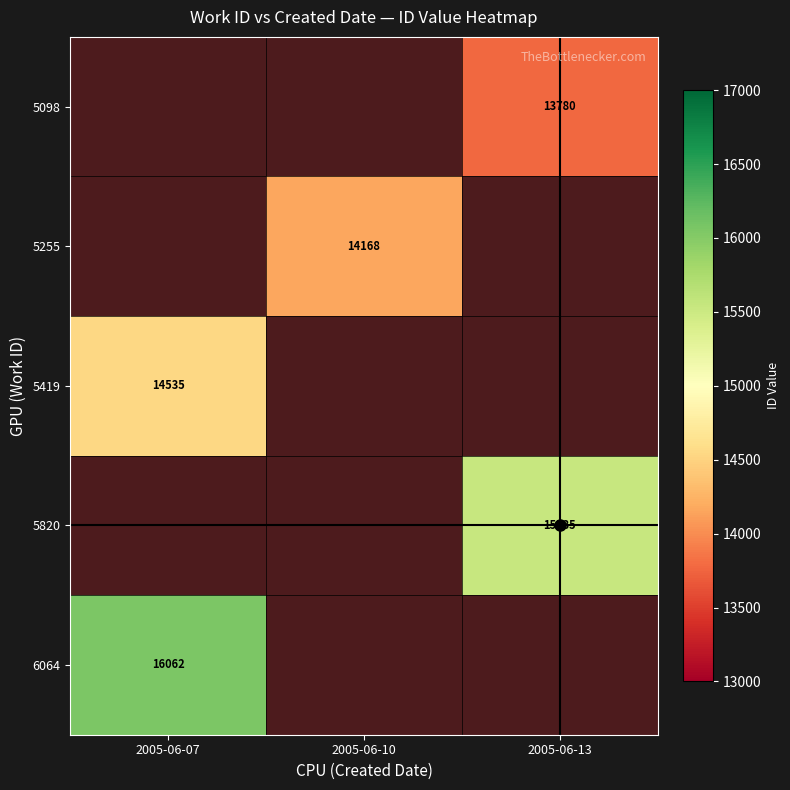

What value does the 5098 series have at 2005-06-13?

13780.0